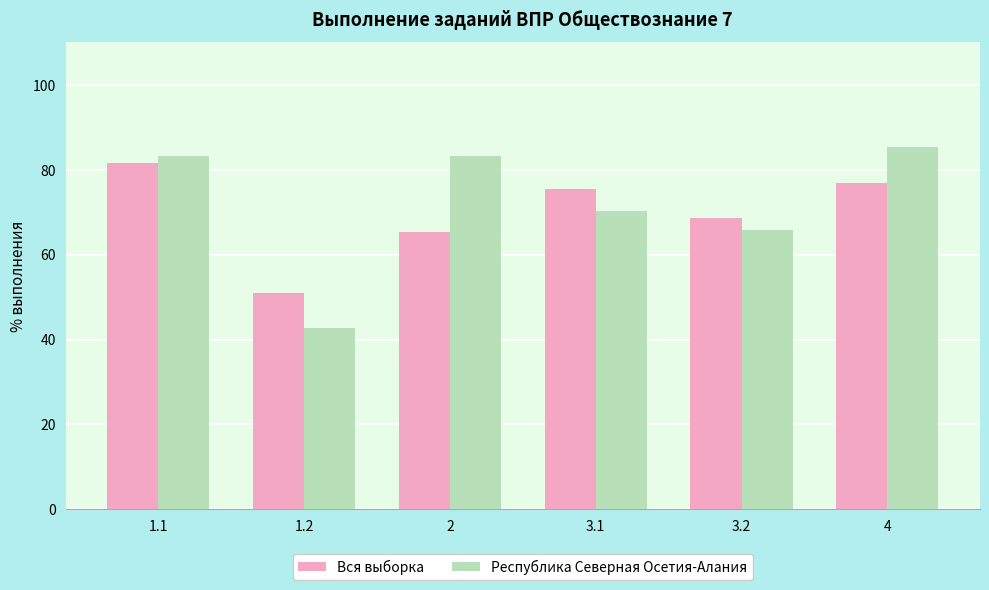

What is the value of the Республика Северная Осетия-Алания bar at the 6th from the left?

85.3